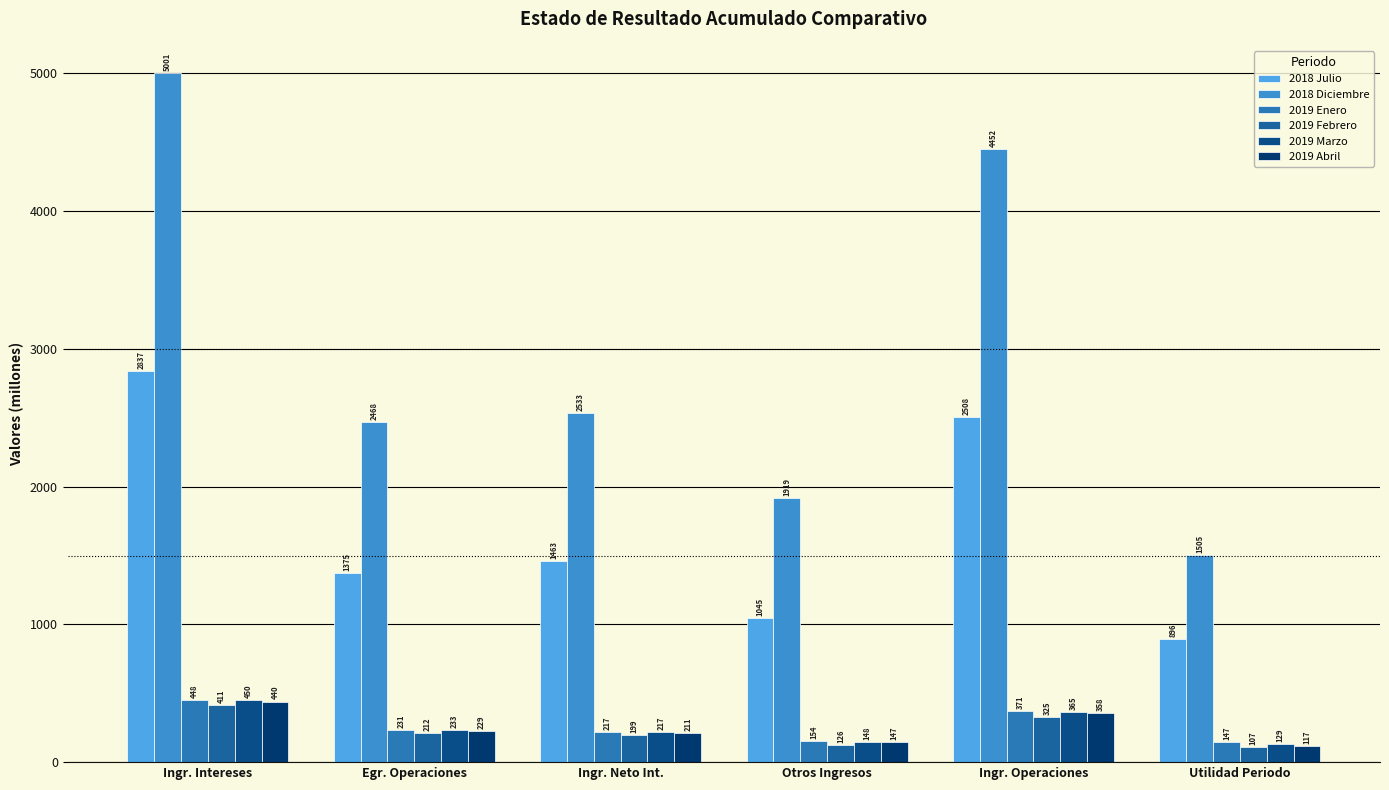

Does the chart contain any negative values?

No